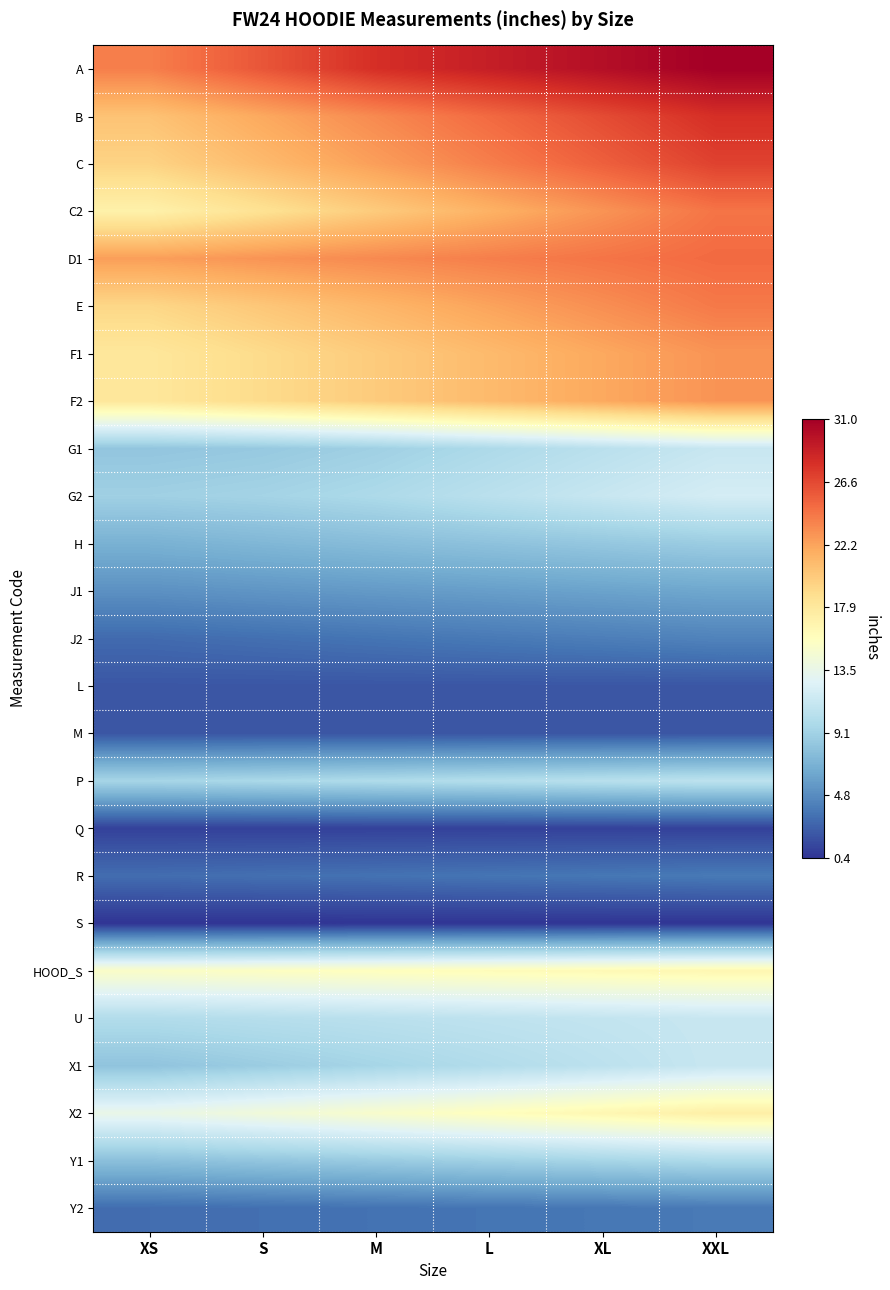

How many categories are shown in the chart?

6